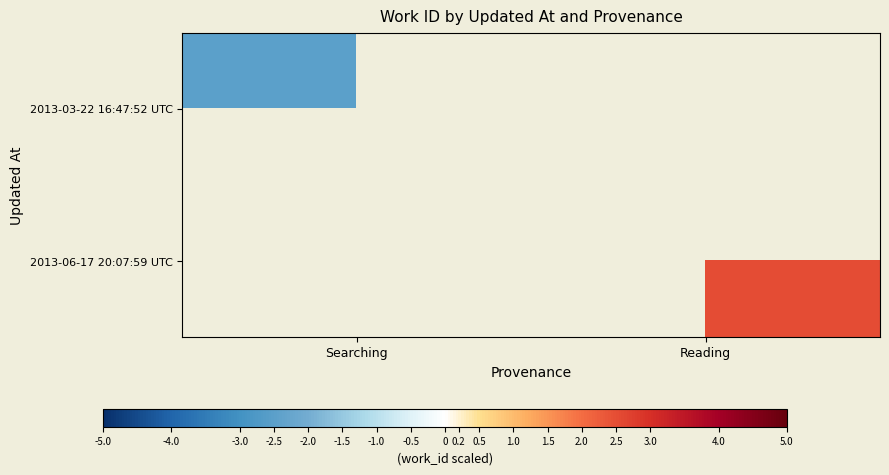

Where is 2013-03-22 16:47:52 UTC nearest to the value -2?

Searching